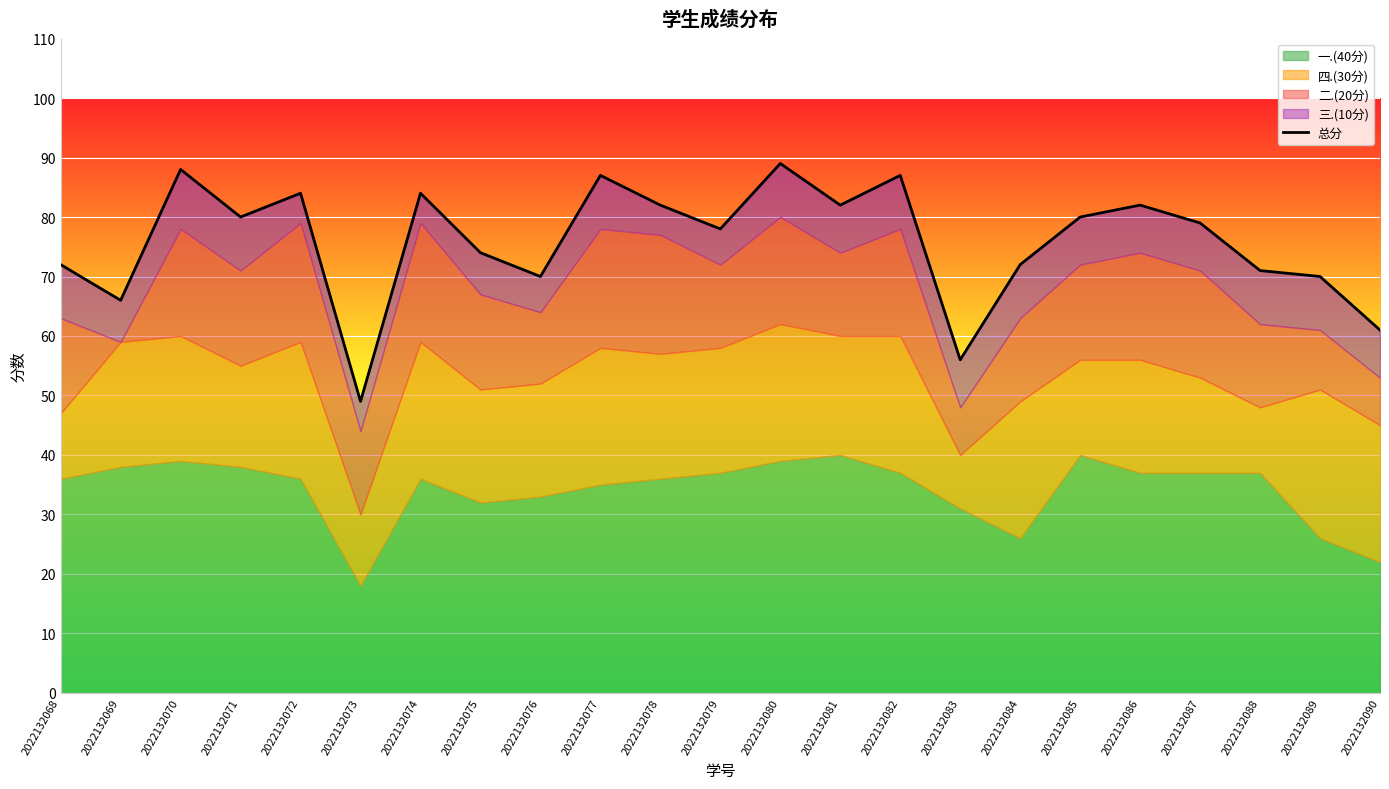

At which category does the data reach its first local peak?

2022132070